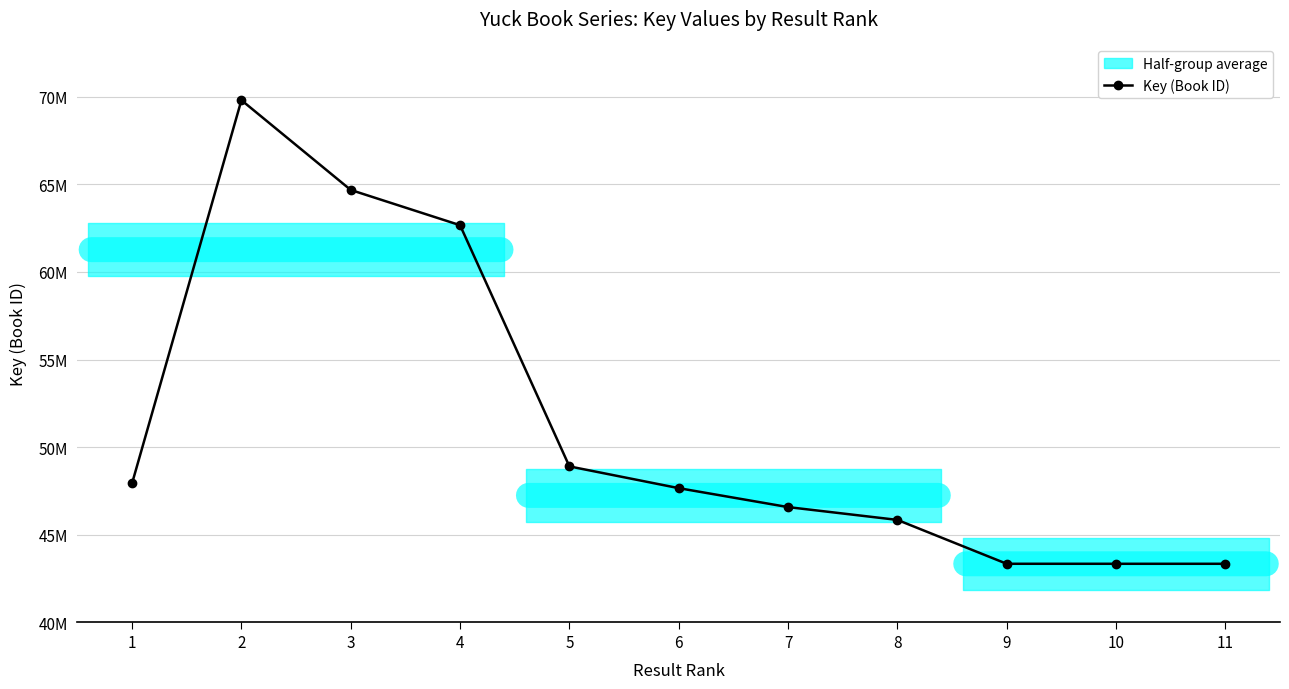

Reading left to right, extract all data points from this chart.

1=47932033	2=69815954	3=64686851	4=62673214	5=48894152	6=47651419	7=46569323	8=45837833	9=43330750	10=43330276	11=43330233